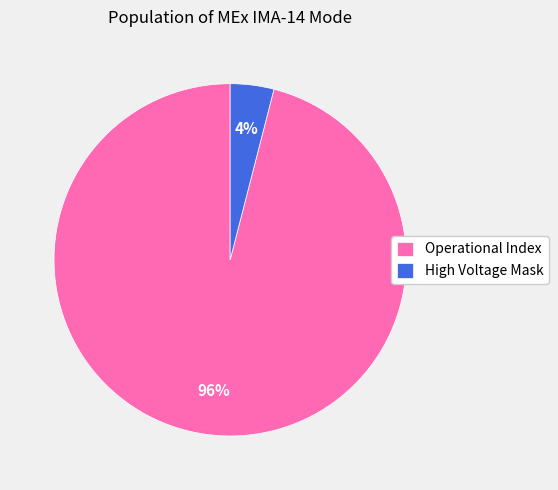

Combined, do High Voltage Mask and Operational Index account for over 50%?

Yes